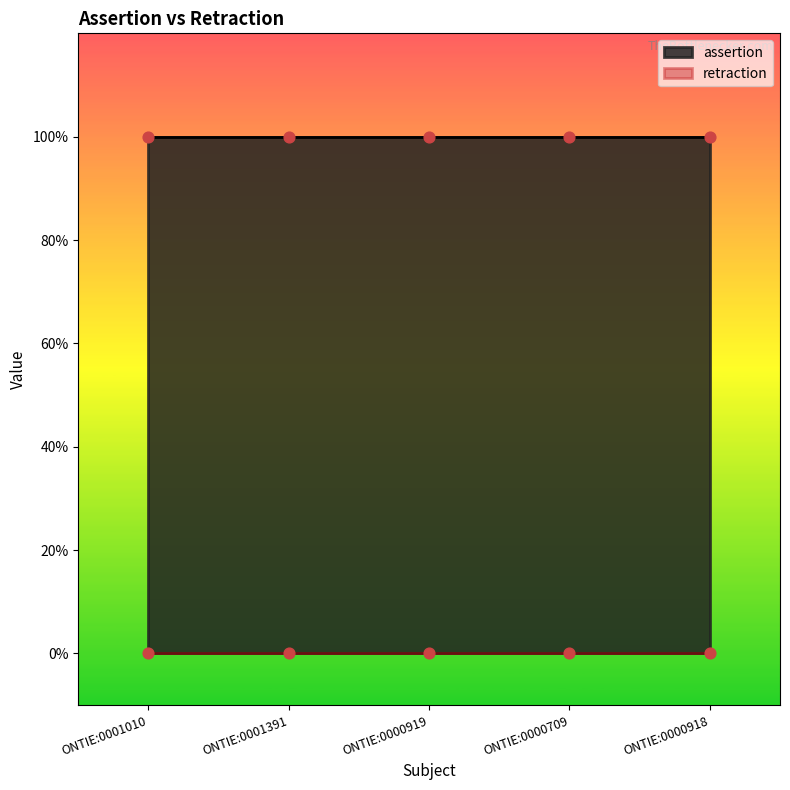

At how many categories does at least one series exceed 0?

5